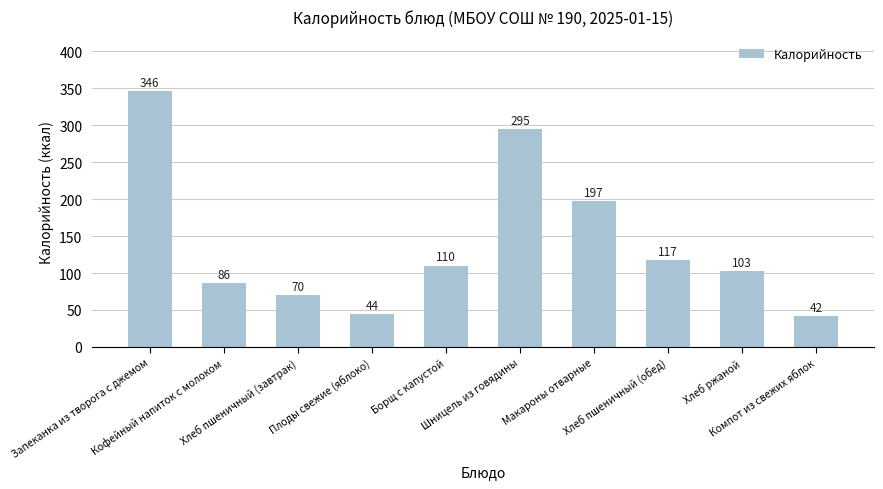

What is the change in value from Запеканка из творога с джемом to Плоды свежие (яблоко)?

-302